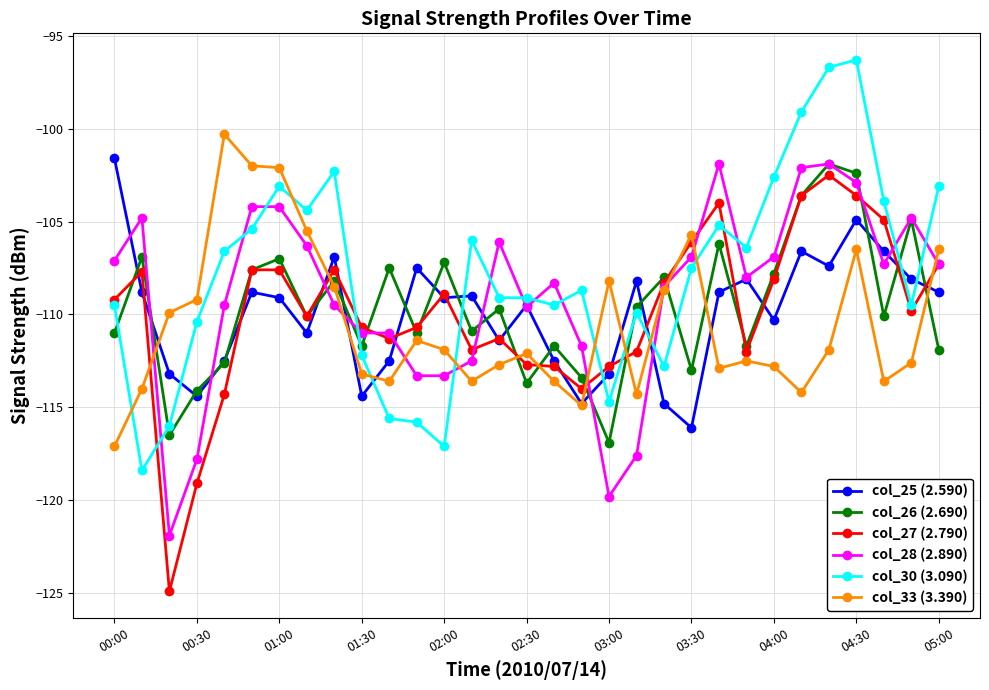

What is the value of the col_25 (2.590) point at the 17th from the left?

-112.5